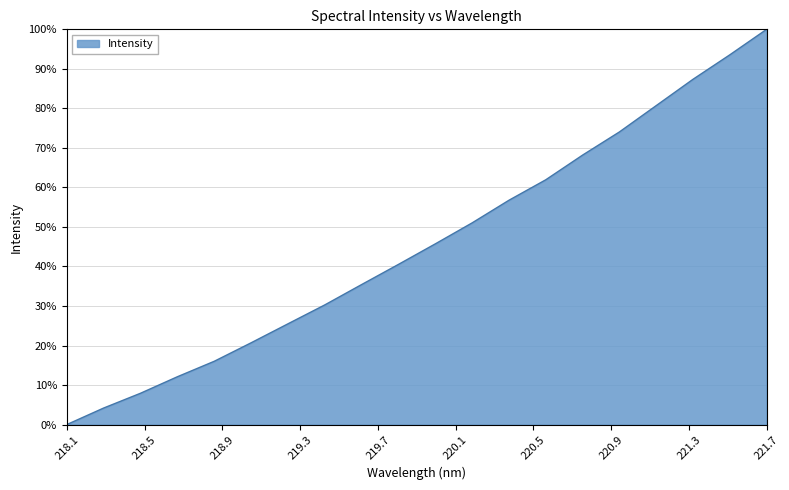

What is the difference between the second highest and minimum values?

93.6